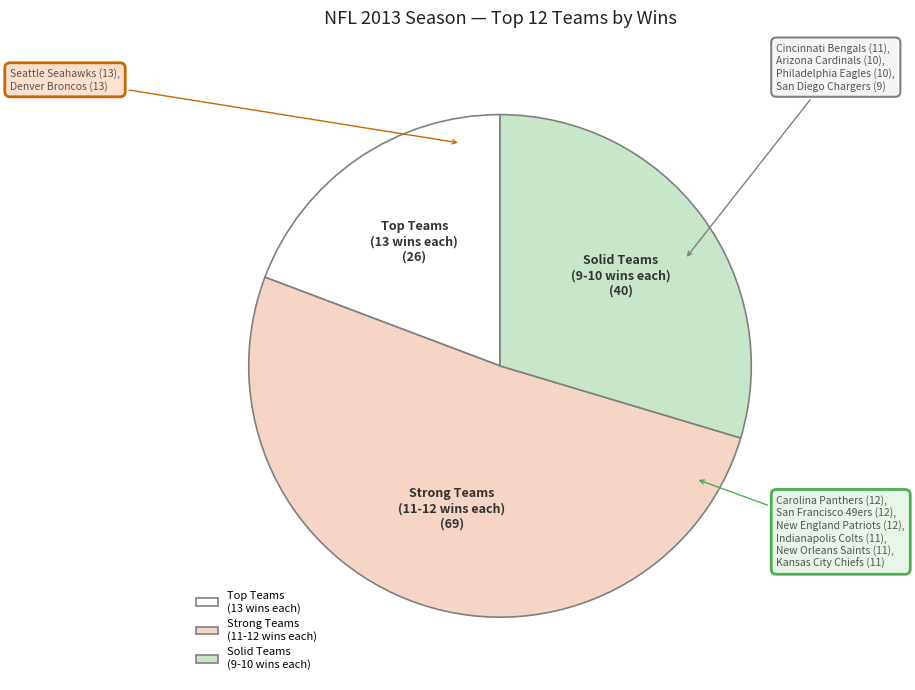

Do Strong Teams (11-12 wins each) and Solid Teams (9-10 wins each) together represent more than half of the pie?

Yes